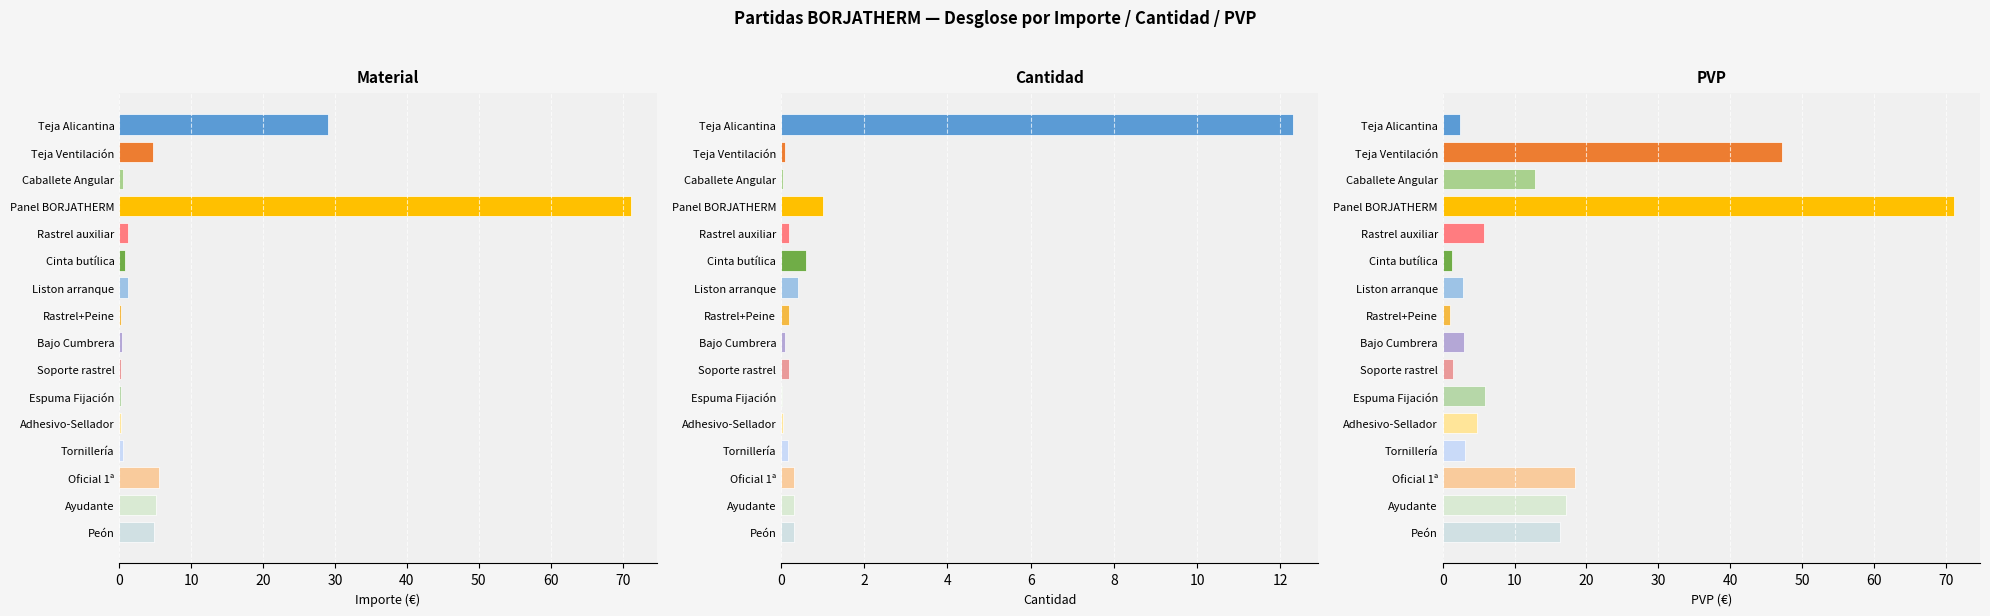

Which series has the largest range (max minus min)?

Importe